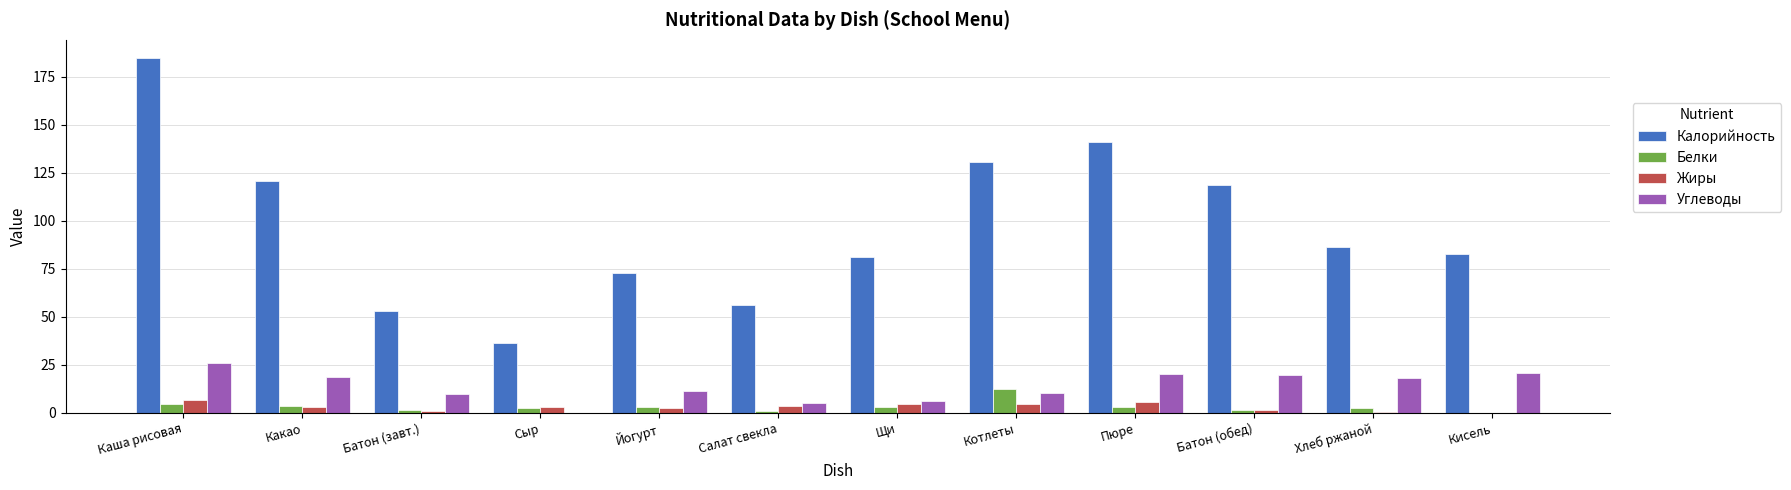

The value of Калорийность at Щи is 81.1. True or false?

True